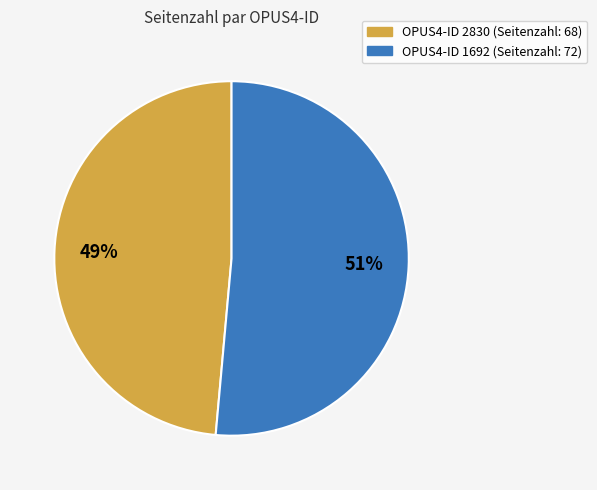

Is there any slice that represents more than half of the pie?

Yes